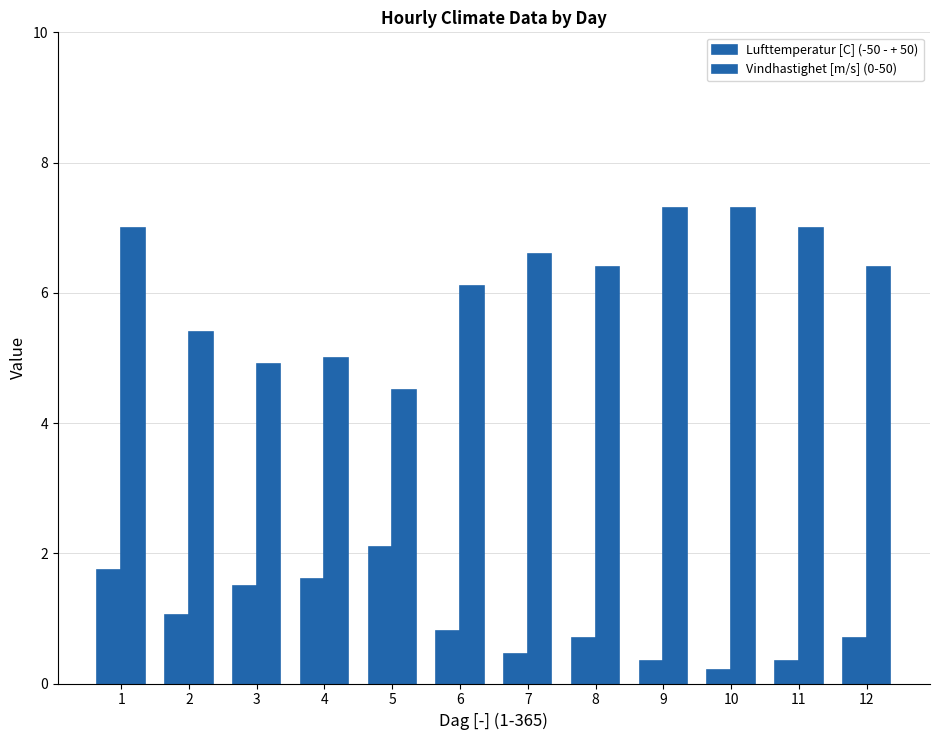

At how many categories does at least one series exceed 5?

9